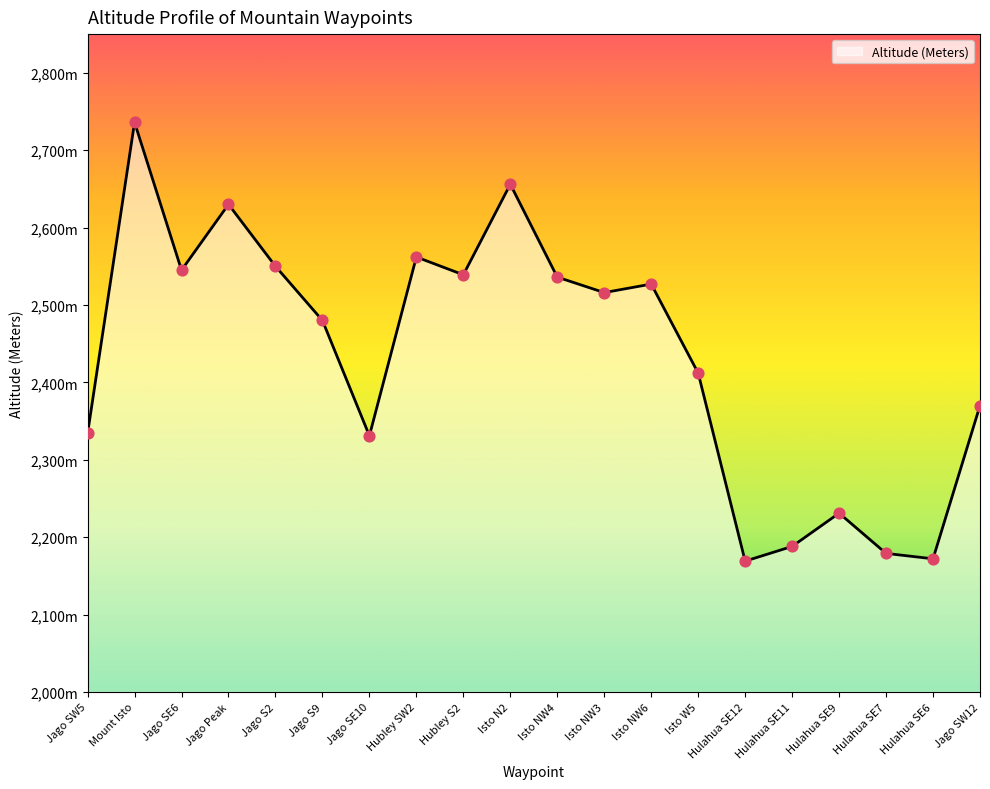

Between Isto NW4 and Jago S2, which is larger?

Jago S2